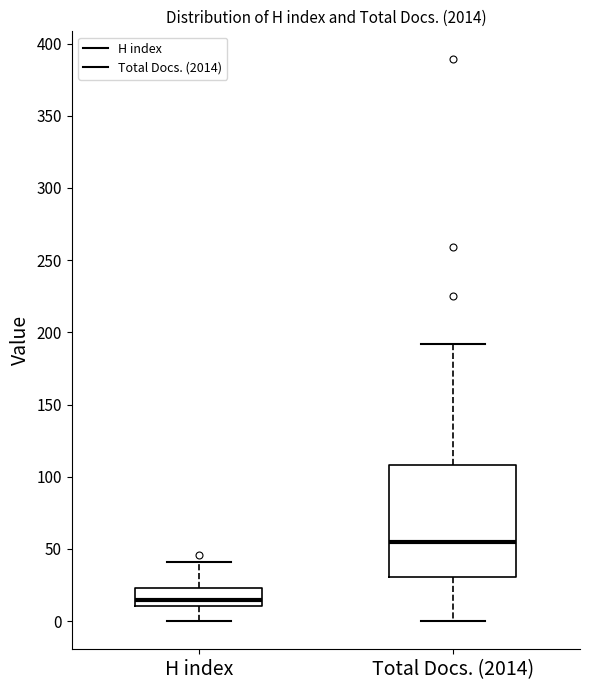

Which box's median line is the highest?

Total Docs. (2014)